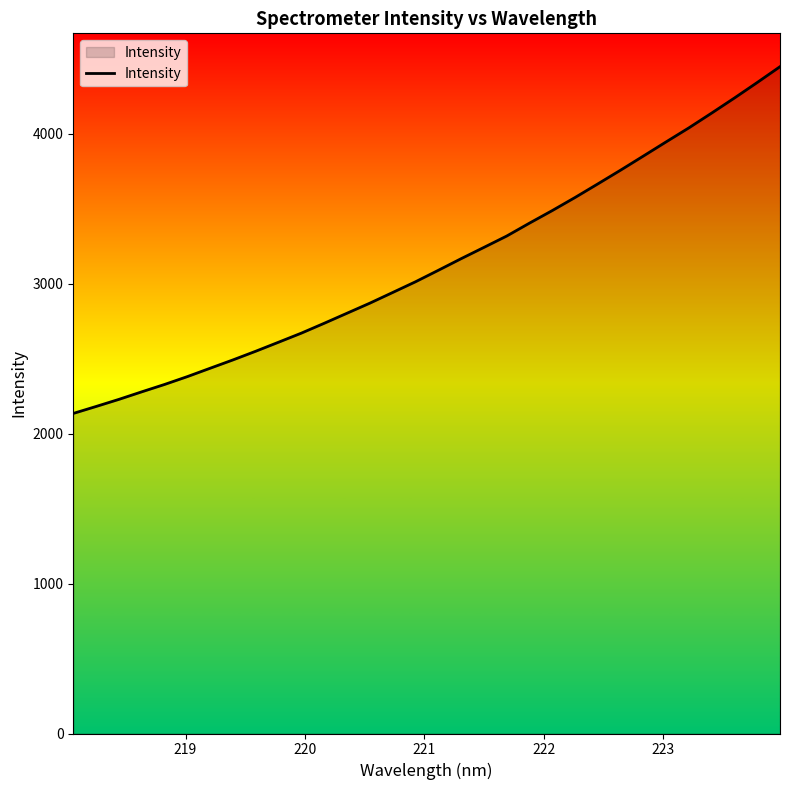

What is the difference between the maximum and minimum values?

2313.5